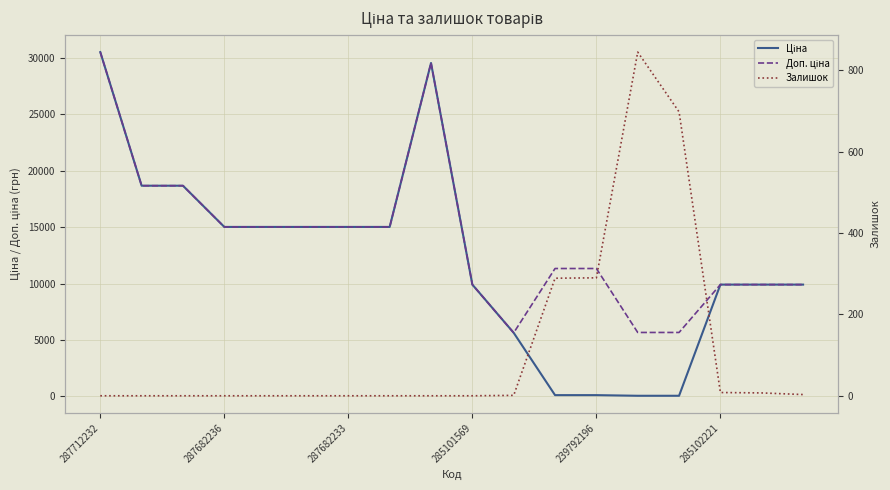

Between 7 and 11, which series saw the biggest shift?

Ціна